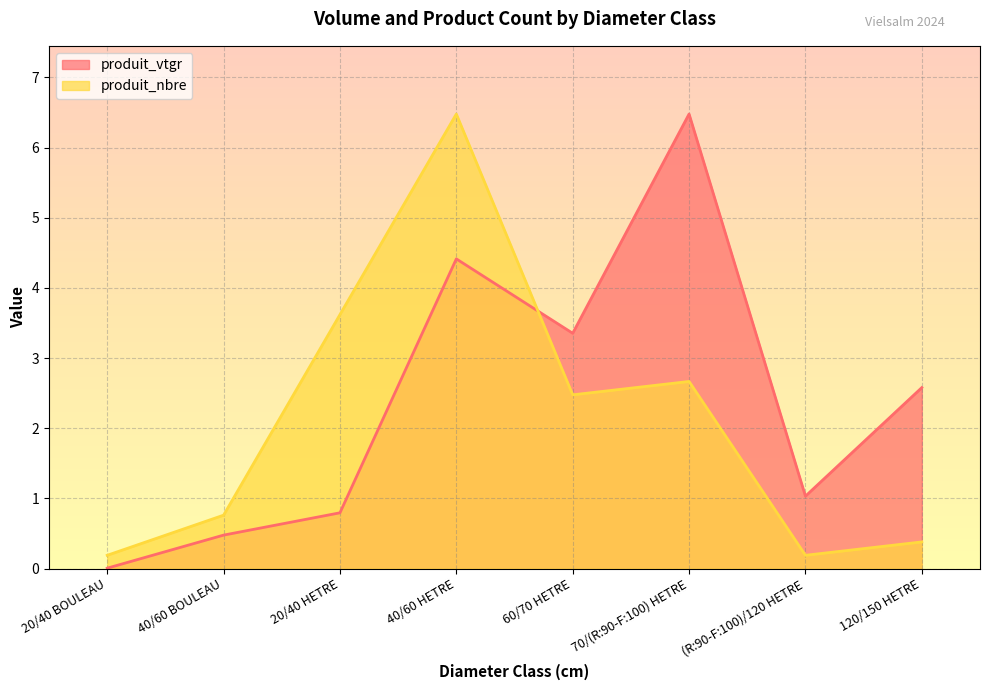

What is the difference between the maximum and minimum values in the produit_nbre series?

6.3